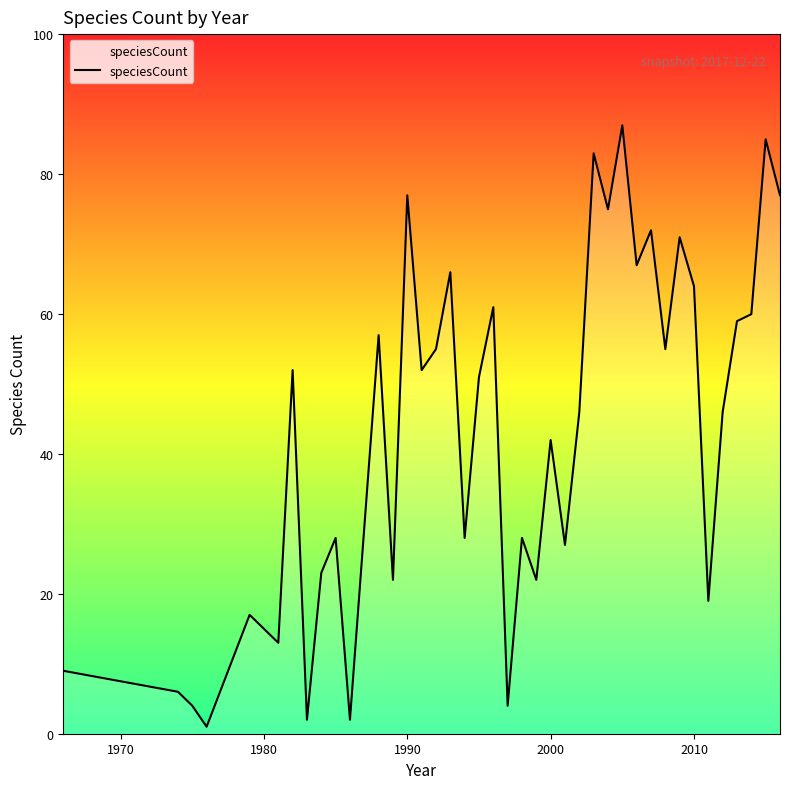

What is the maximum value shown in the chart?

87